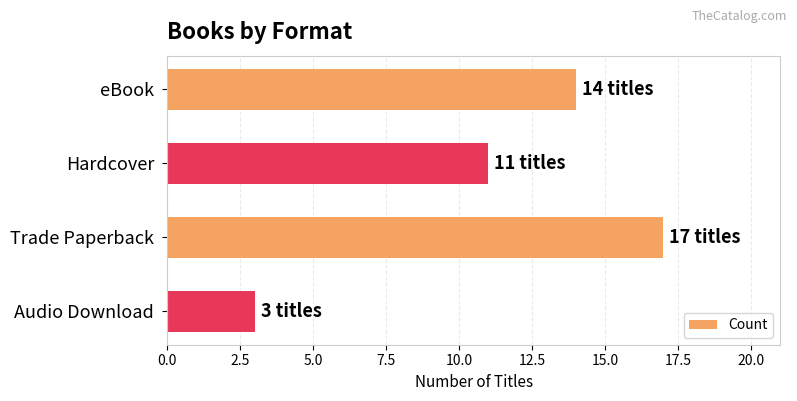

List the labels in order of value, largest first.

Trade Paperback, eBook, Hardcover, Audio Download